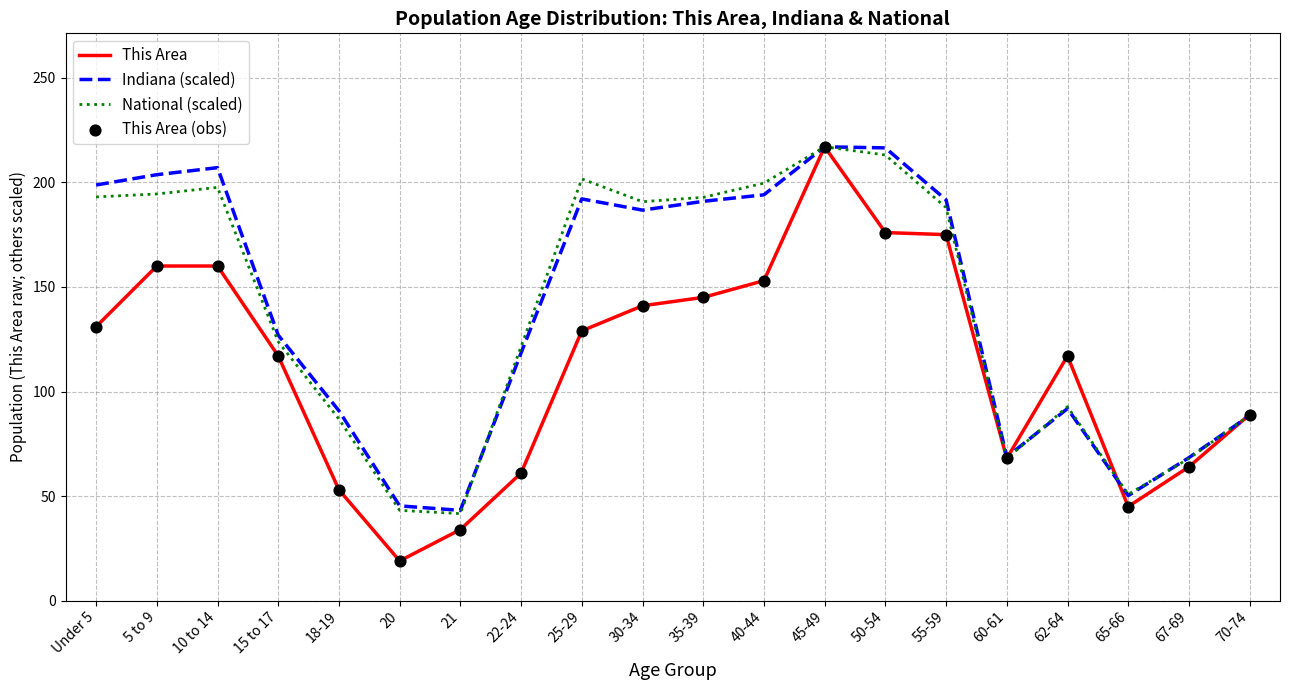

Is the value of National (scaled) at 15 to 17 greater than the value of This Area at 50-54?

No